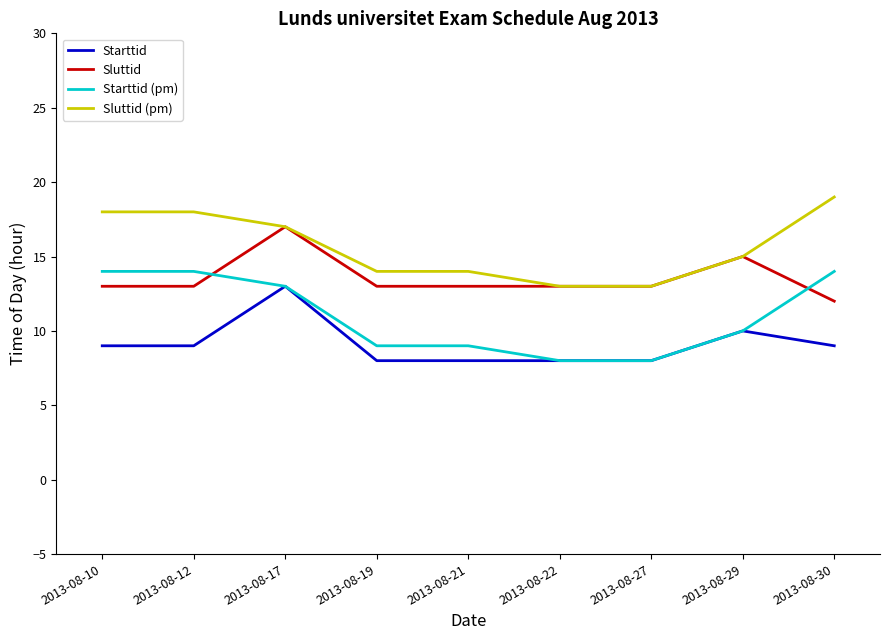

What is the maximum value for Sluttid?

17